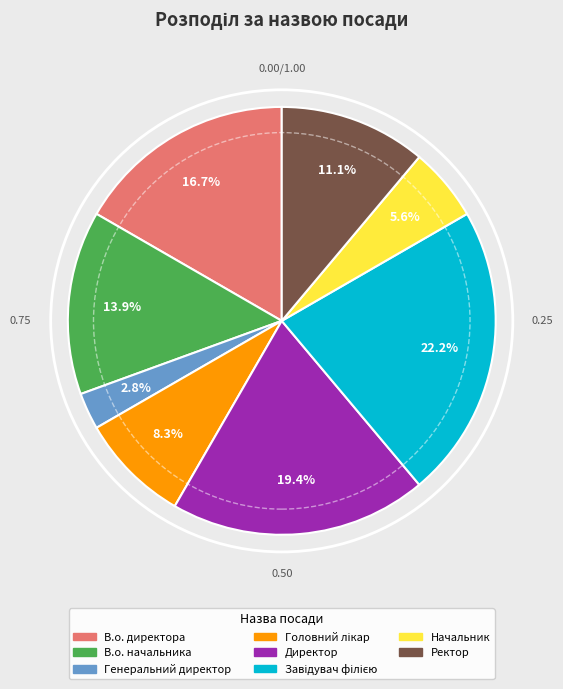

Combined, do В.о. директора and Ректор account for over 50%?

No